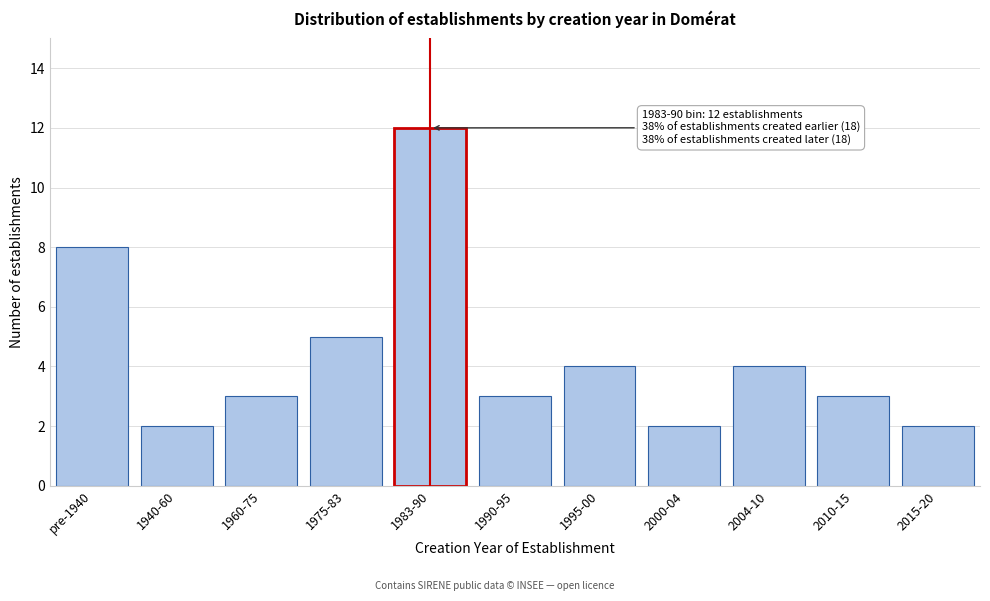

Reading left to right, what are all the values shown in this chart?

pre-1940=8	1940-60=2	1960-75=3	1975-83=5	1983-90=12	1990-95=3	1995-00=4	2000-04=2	2004-10=4	2010-15=3	2015-20=2